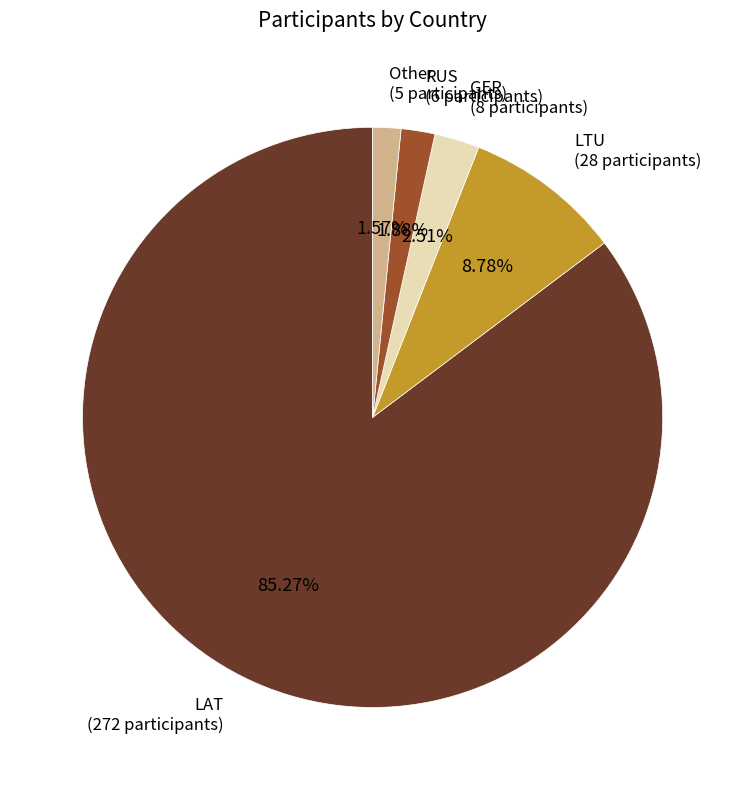

Approximately how many times larger is the value at LTU compared to RUS?

4.7